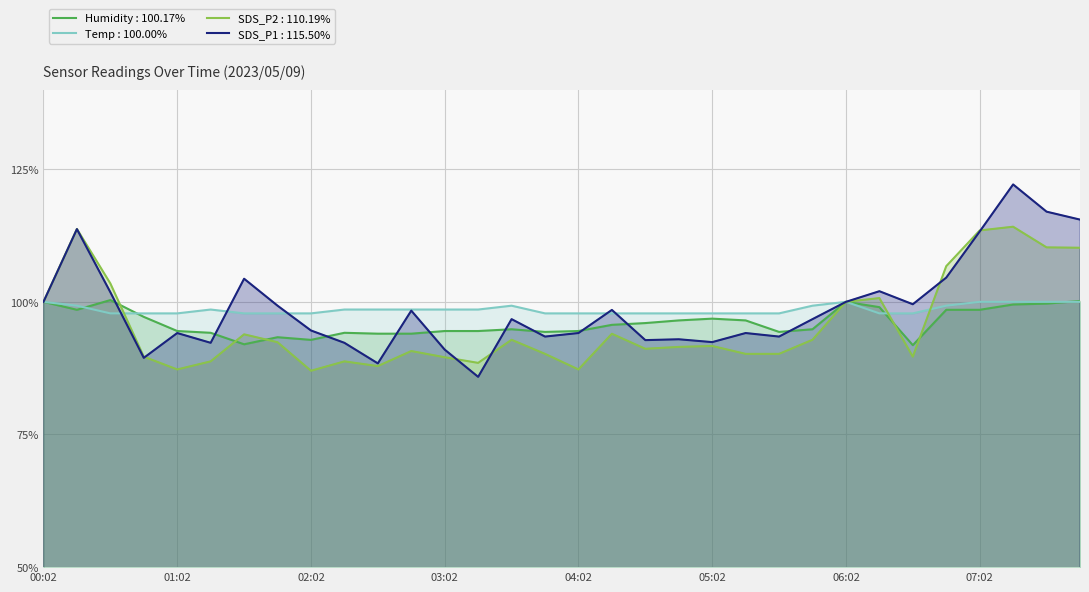

Between 07:17 and 04:32, which is larger?

07:17